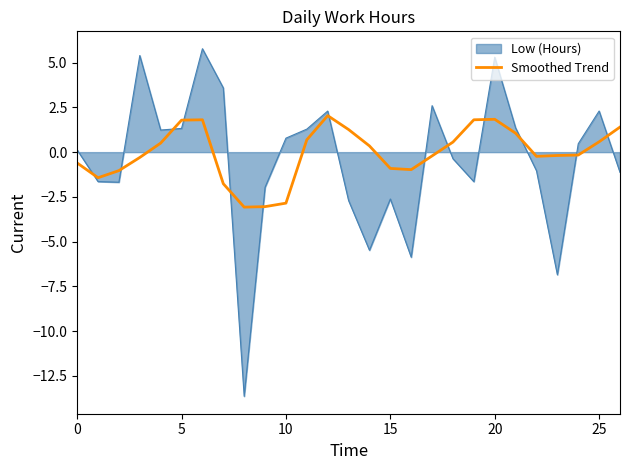

How many intersections are there between Smoothed Trend and Low (Hours)?

13